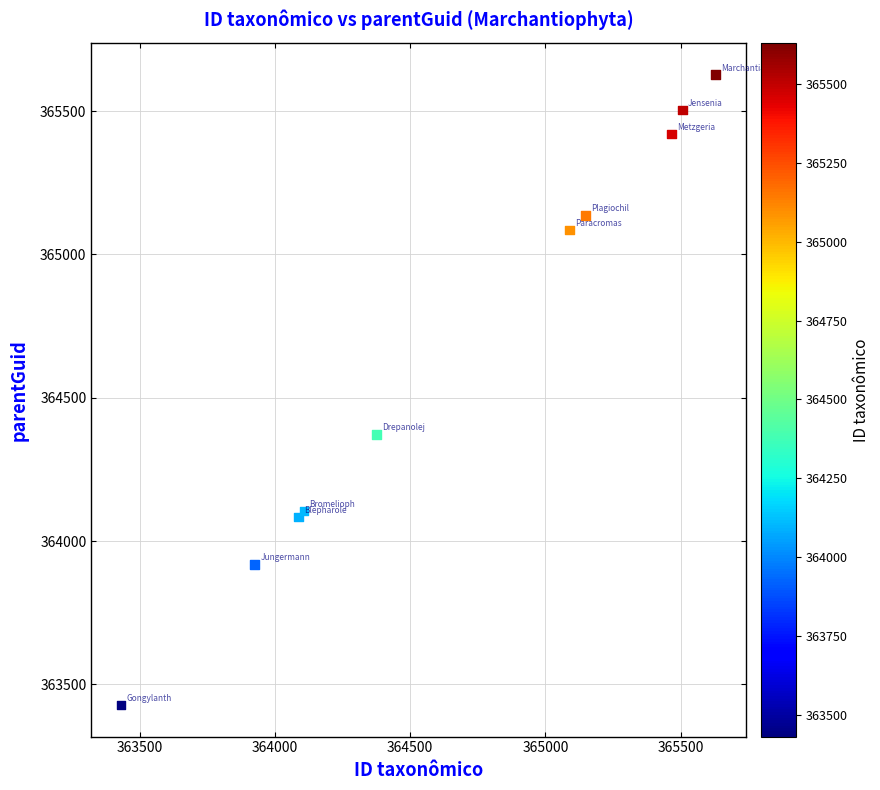

What Y value in the scatter plot is closest to 364527?

364373